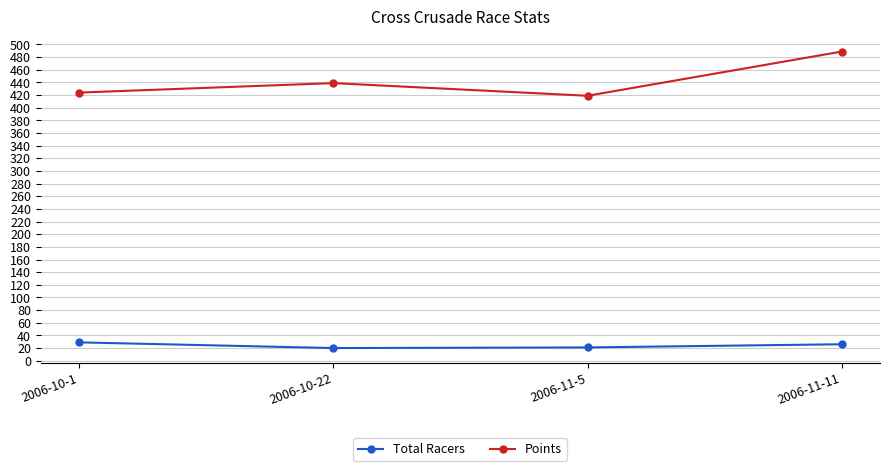

Which category has the highest value across all series?

2006-11-11